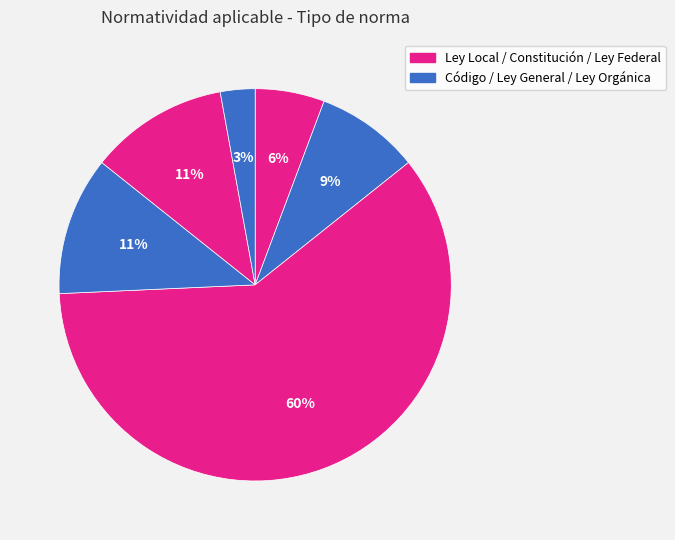

What is the smallest slice in the pie chart?

Ley Orgánica